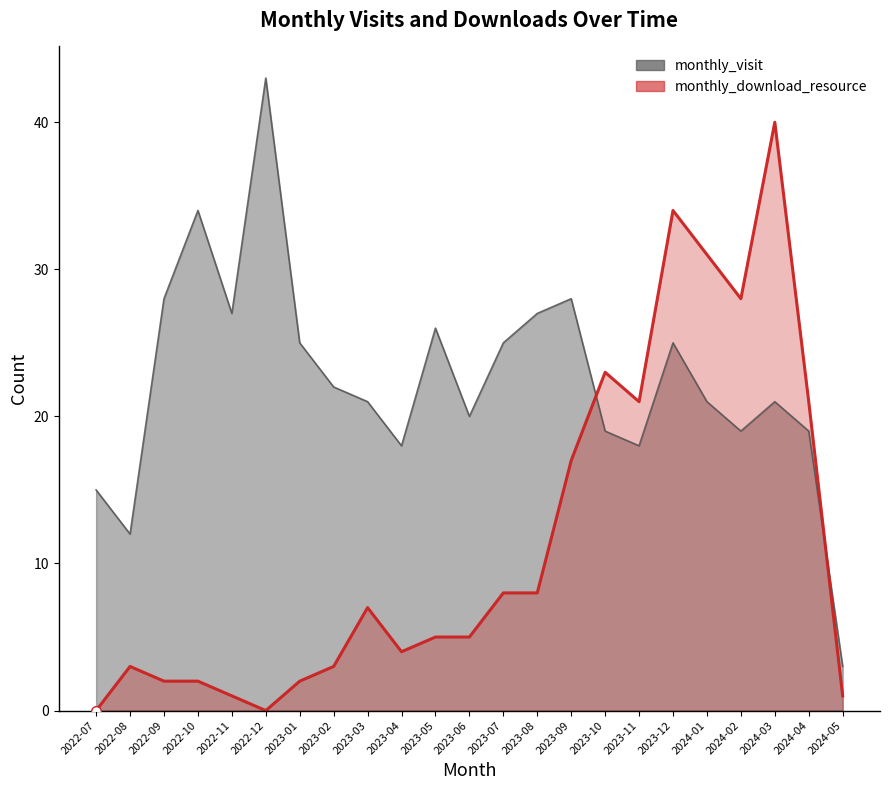

Which series has the largest range (max minus min)?

monthly_visit